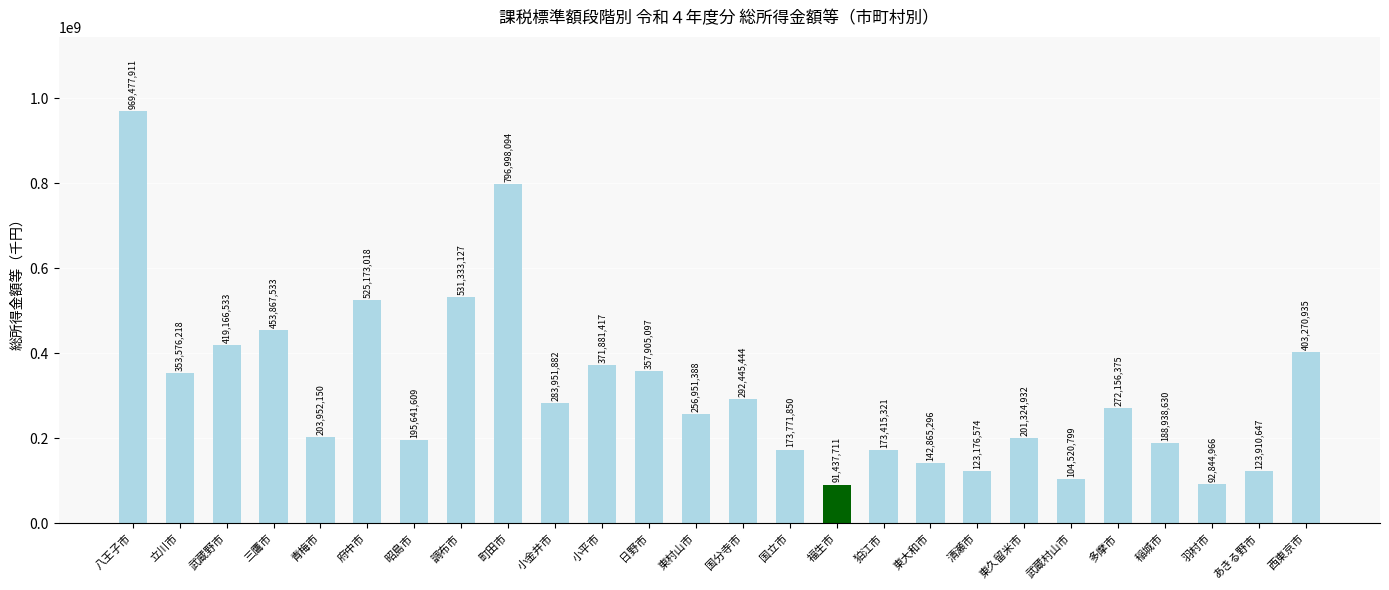

The chart shows a value of 487446023 at 多摩市. True or false?

False